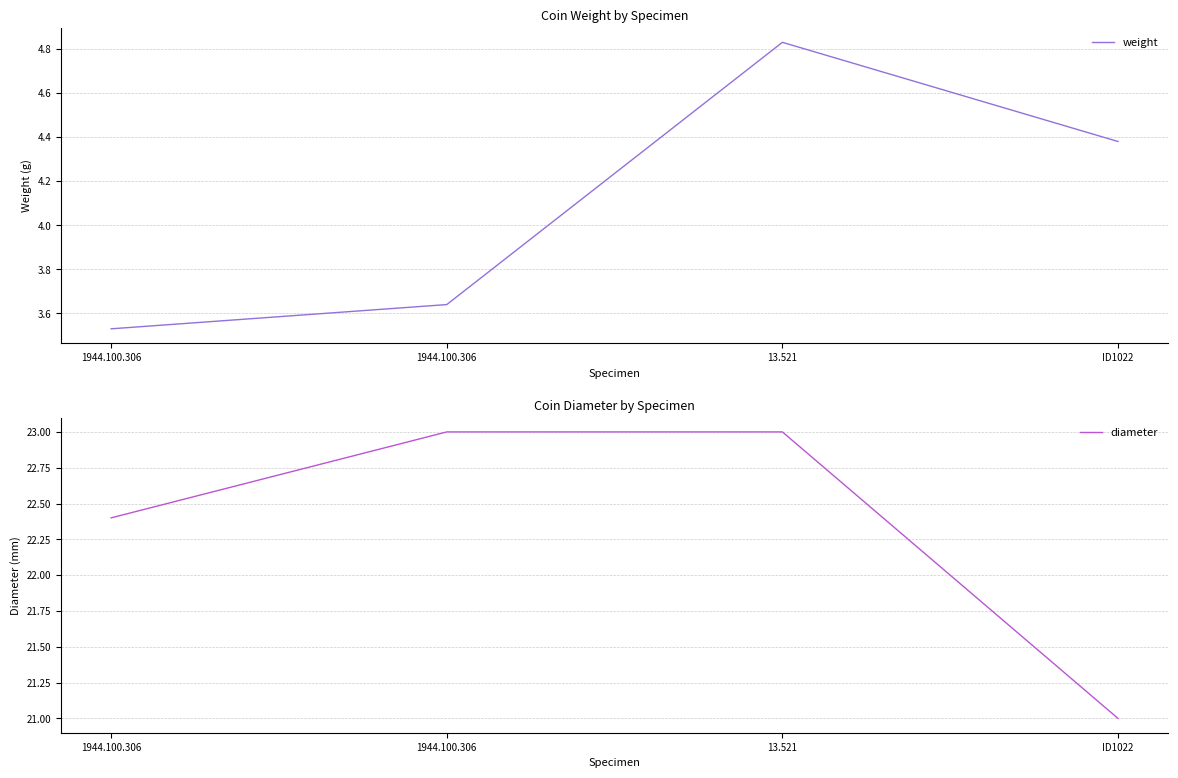

Between 1944.100.306 and 13.521, which series saw the biggest shift?

weight